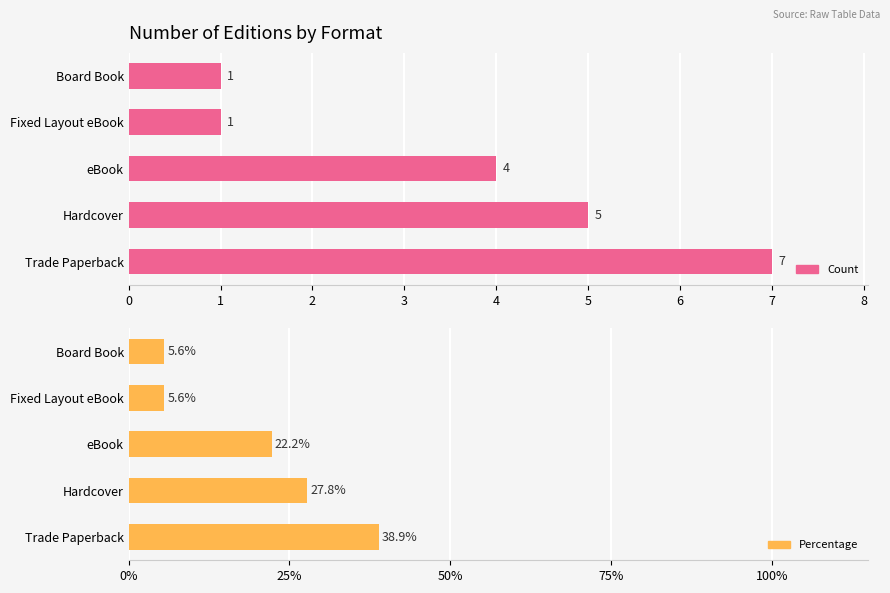

Is the value of Count at Hardcover greater than the value of Percentage at eBook?

No